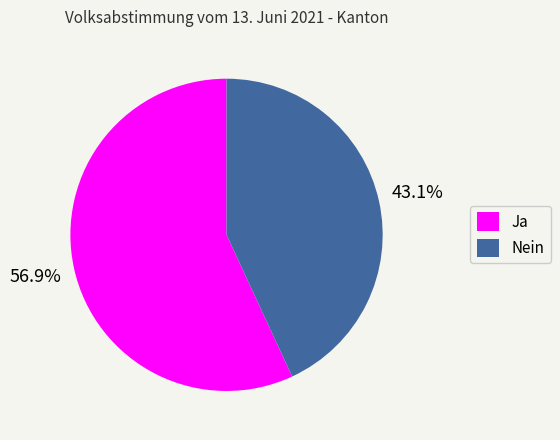

What percentage is the Ja slice, to the nearest percent?

57%